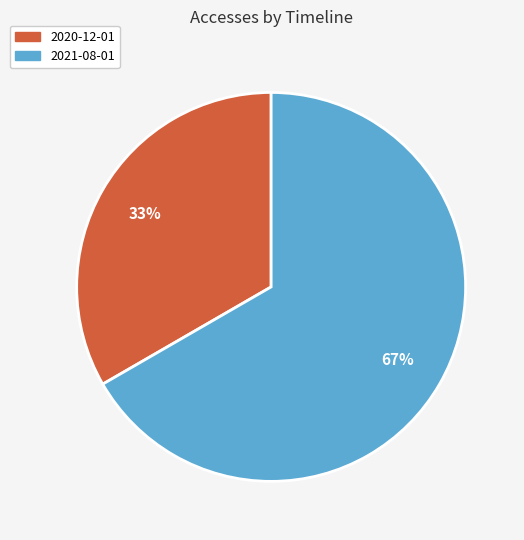

To the nearest percent, what is the average slice percentage?

50%